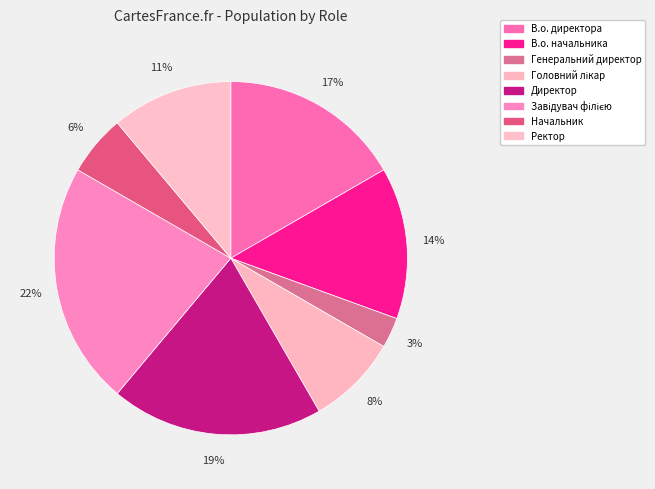

Does В.о. начальника account for over 50% of the chart?

No